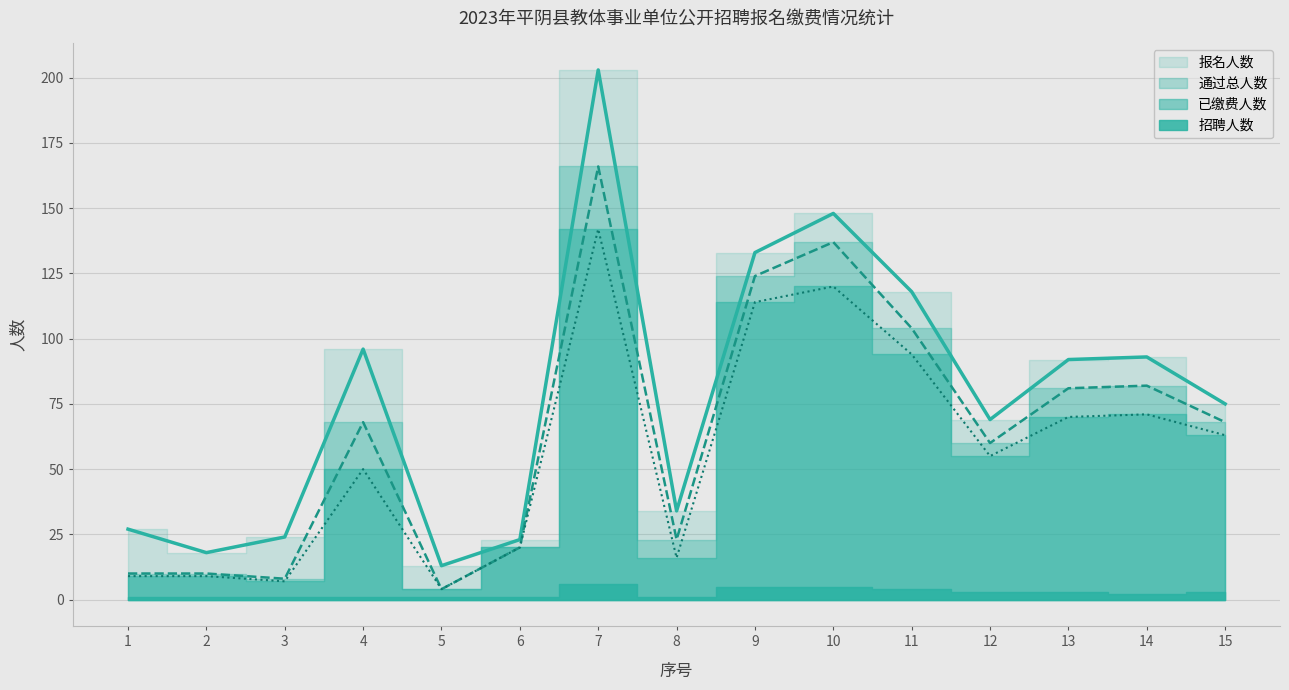

Is the value of 通过总人数 at 15 greater than the value of 报名人数 at 9?

No